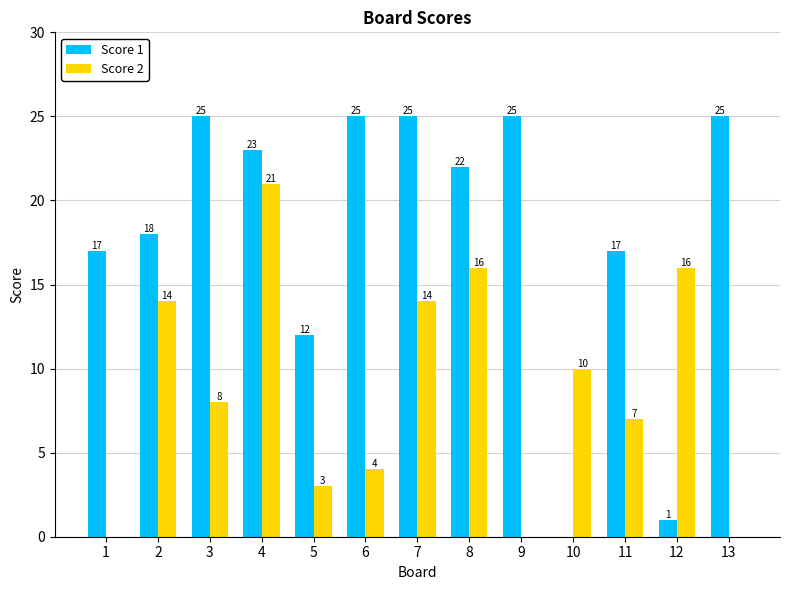

Is the value of Score 1 at 6 greater than the value of Score 2 at 6?

Yes